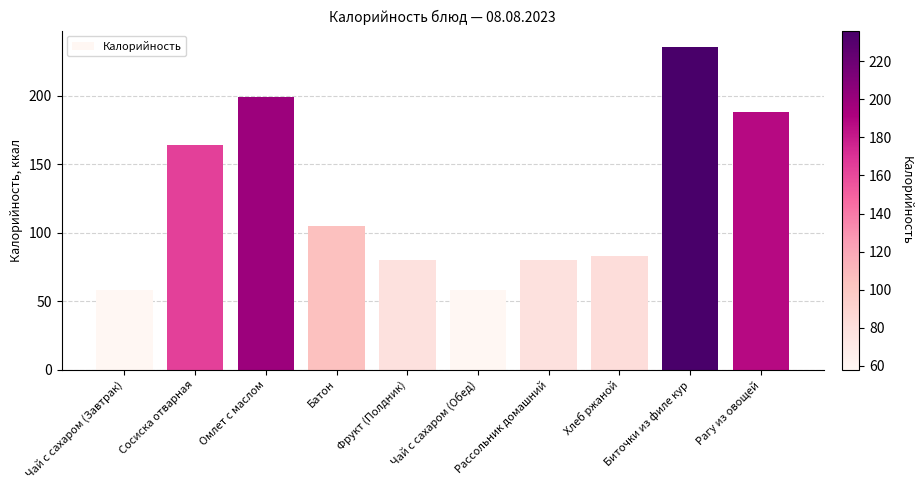

Reading right to left, list all the values displayed in this chart.

Рагу из овощей=188	Биточки из филе кур=236	Хлеб ржаной=83	Рассольник домашний=80	Чай с сахаром (Обед)=58	Фрукт (Полдник)=80	Батон=105	Омлет с маслом=199	Сосиска отварная=164	Чай с сахаром (Завтрак)=58